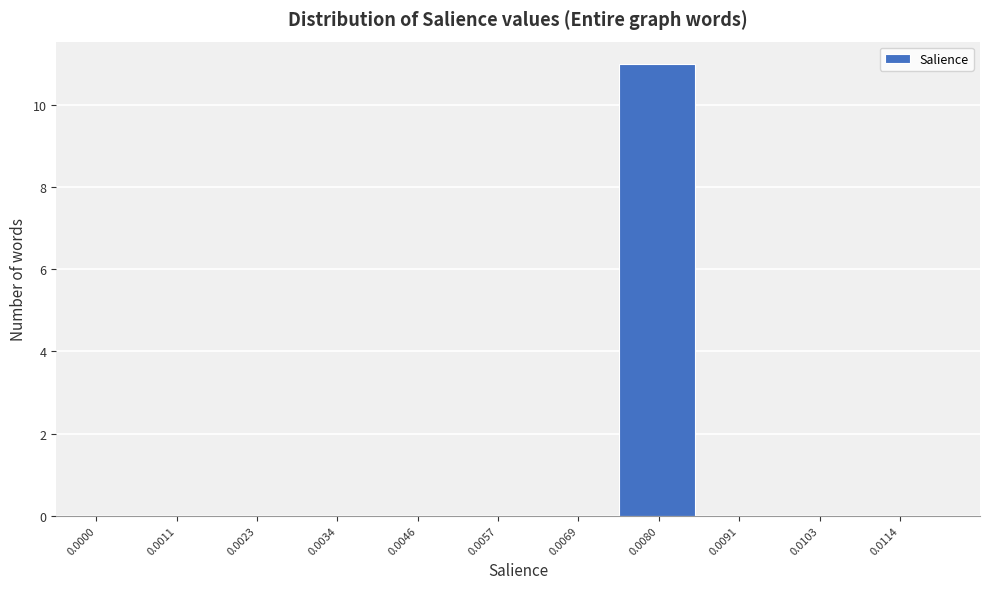

Reading right to left, list all the values displayed in this chart.

0.0114=0	0.0103=0	0.0091=0	0.0080=11	0.0069=0	0.0057=0	0.0046=0	0.0034=0	0.0023=0	0.0011=0	0.0000=0